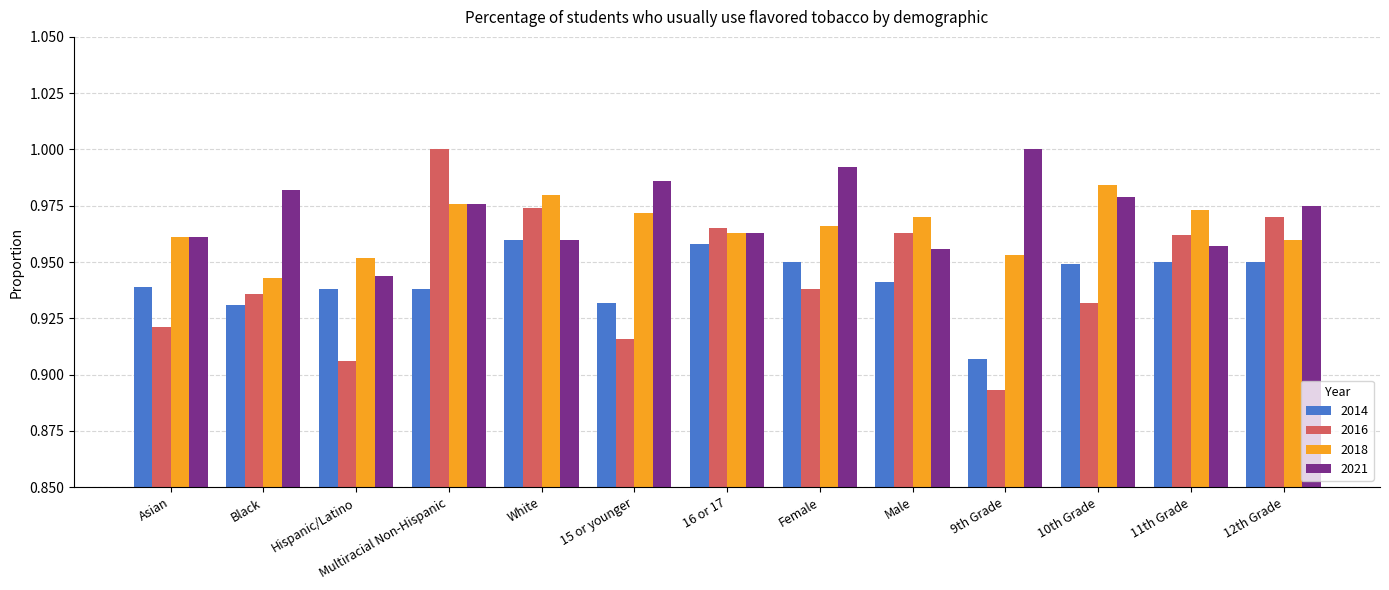

What are all the series names shown in the legend?

2014, 2016, 2018, 2021